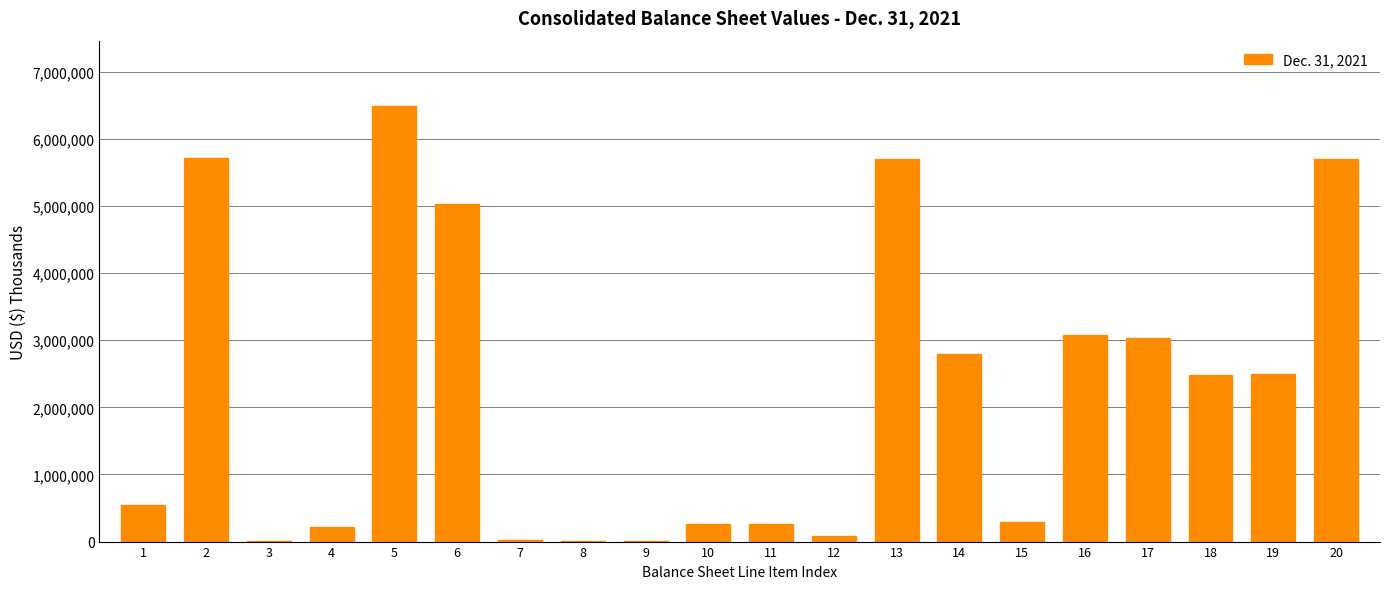

What is the change in value from 2 to 14?

-2929254